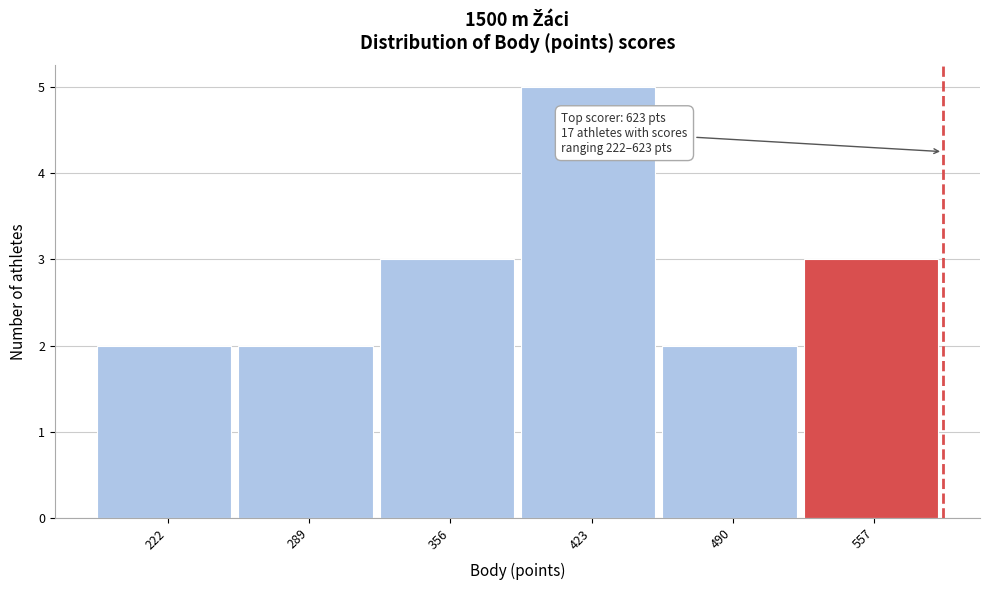

Reading left to right, list all the values displayed in this chart.

222=2	289=2	356=3	423=5	490=2	557=3